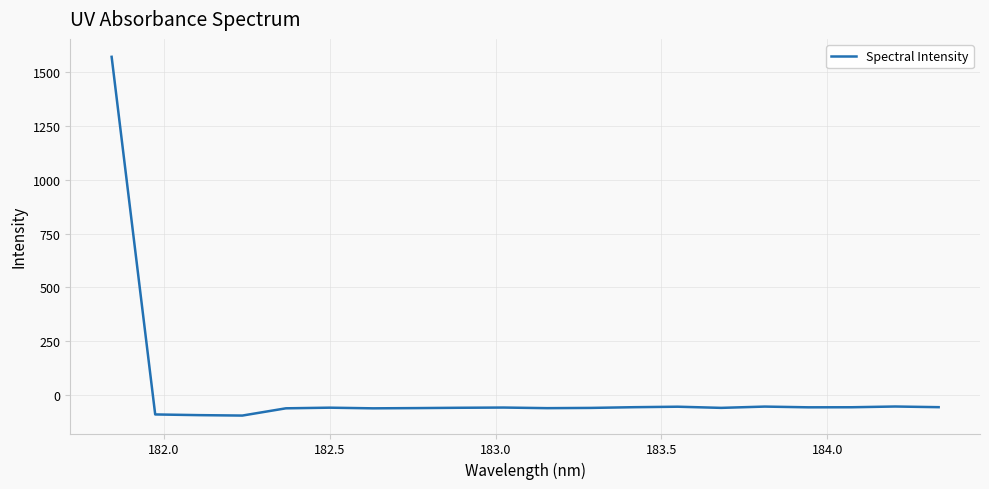

What is the difference between the maximum and minimum values?

1666.7